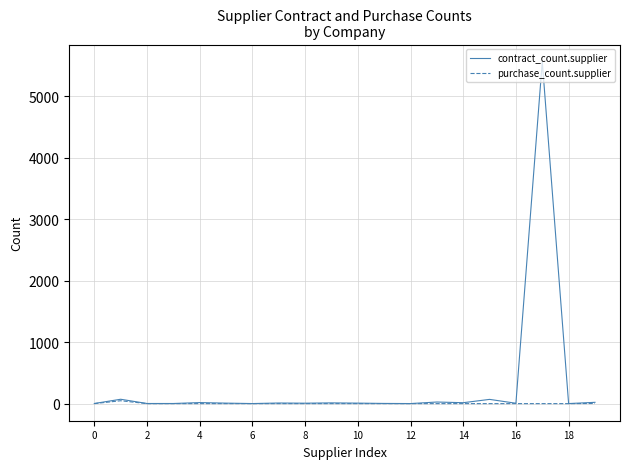

Rank the series by their average value, from lowest to highest.

purchase_count.supplier, contract_count.supplier